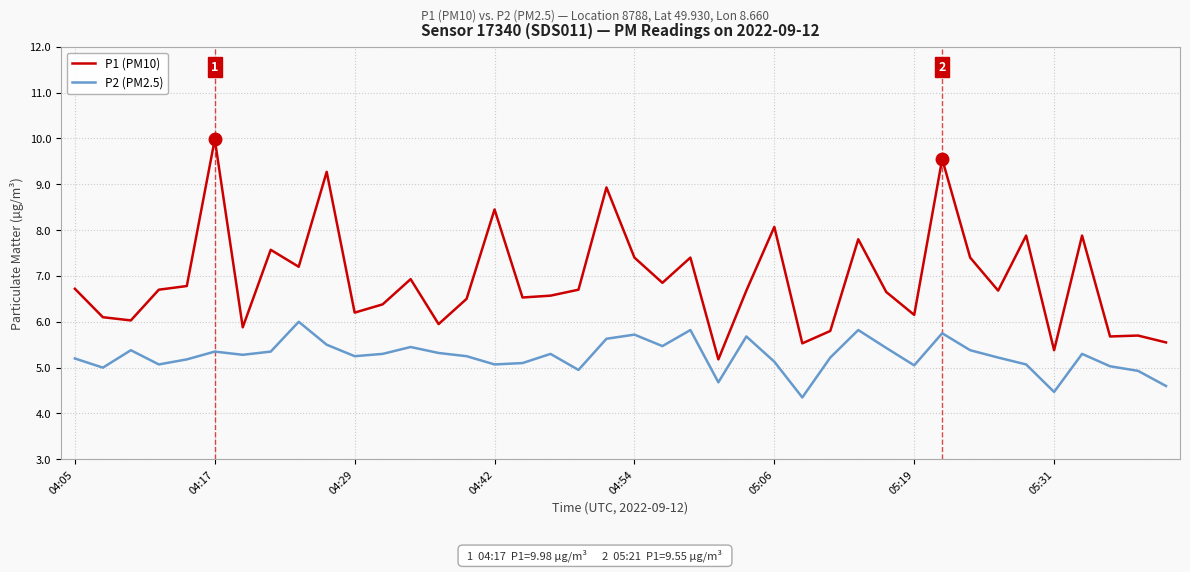

List the series in order of their overall mean, lowest first.

P2 (PM2.5), P1 (PM10)